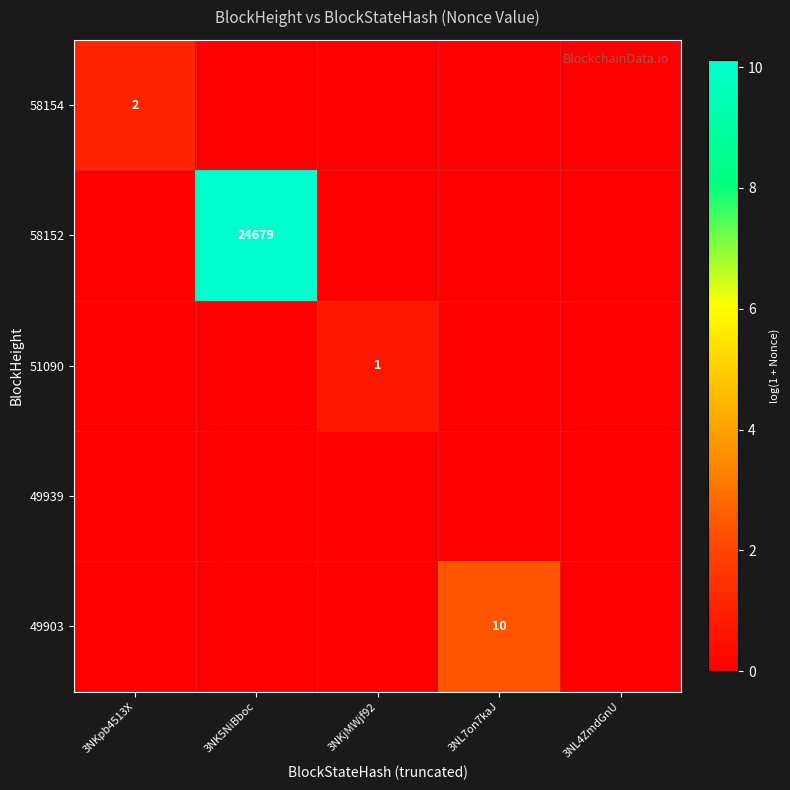

True or false: 58154 has a value of 2 at 3NKpb4513X.

True